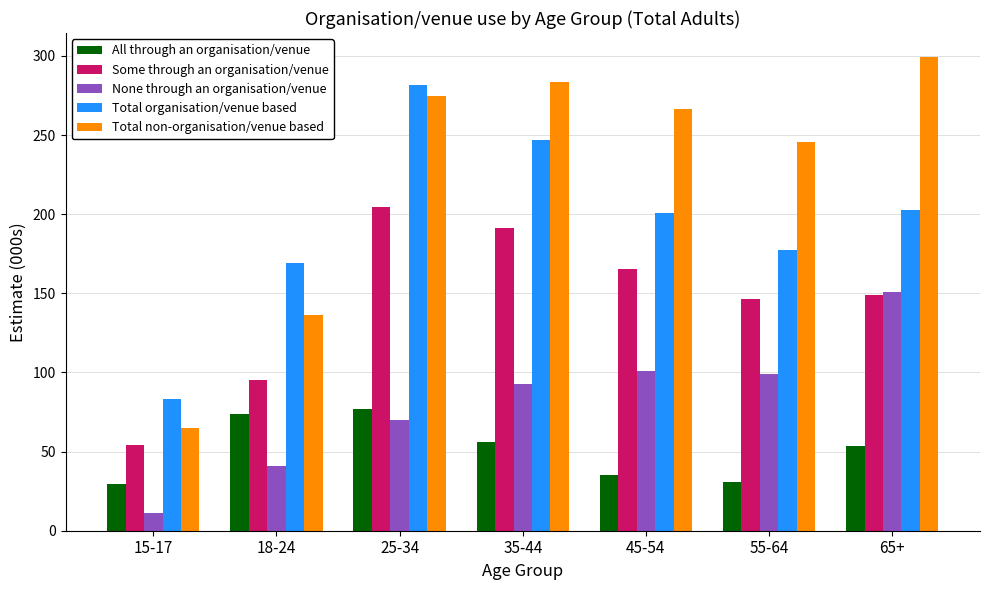

How many bars are there in total?

35